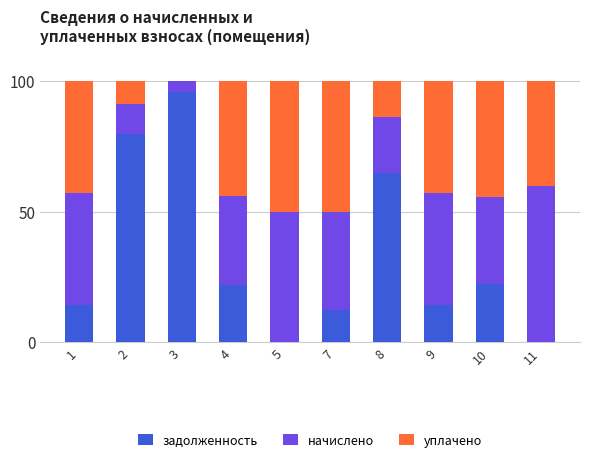

How many data points does each series have?

10